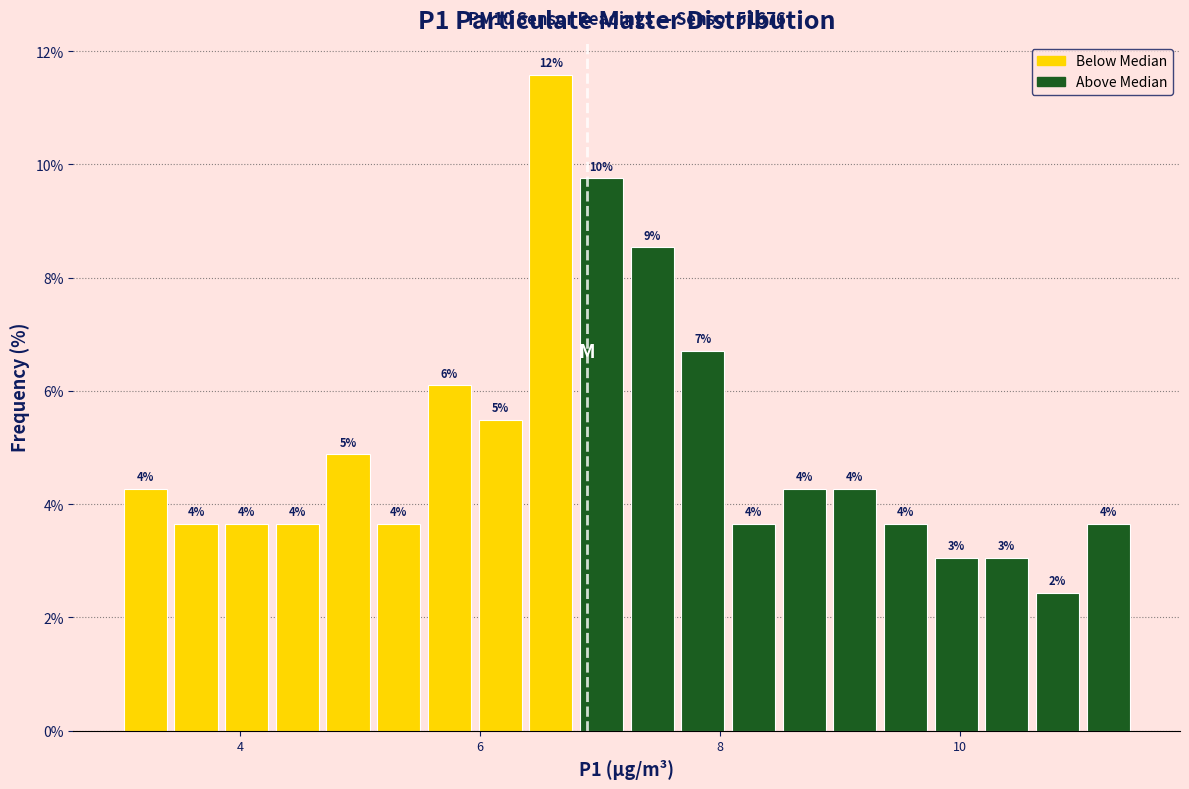

Around what value on the x-axis is the tallest bar? Give the approximate position of its centre, as read against the axis.

6.6